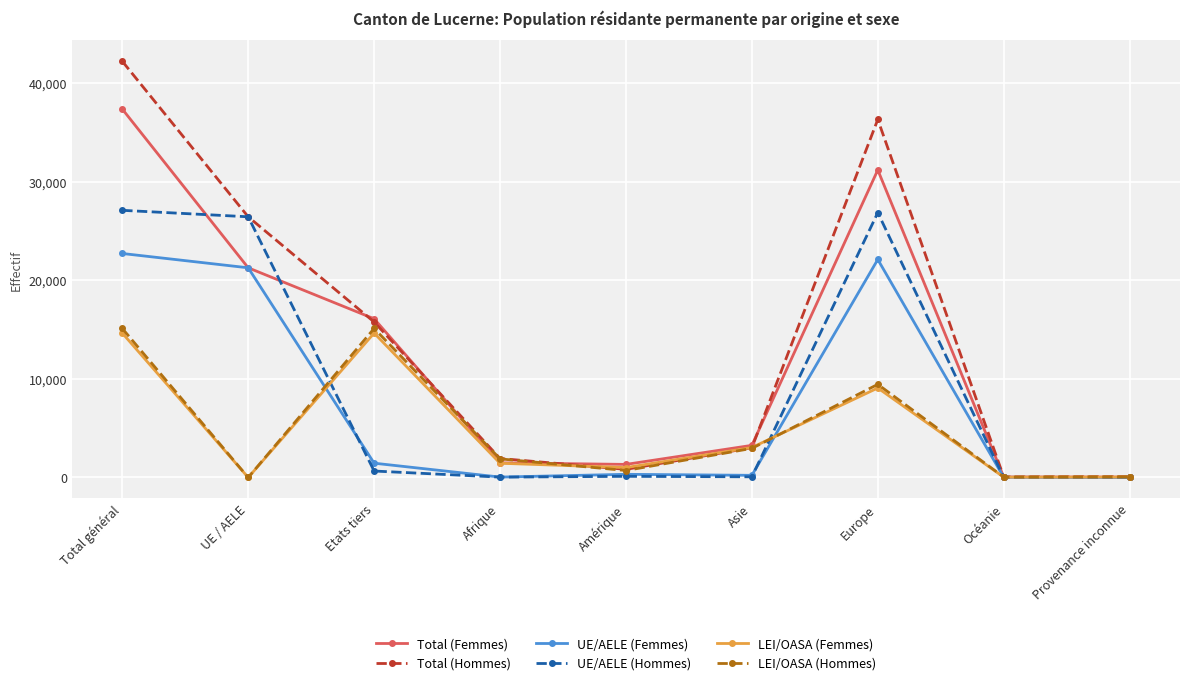

At which category does the chart reach its peak across all series?

Total général